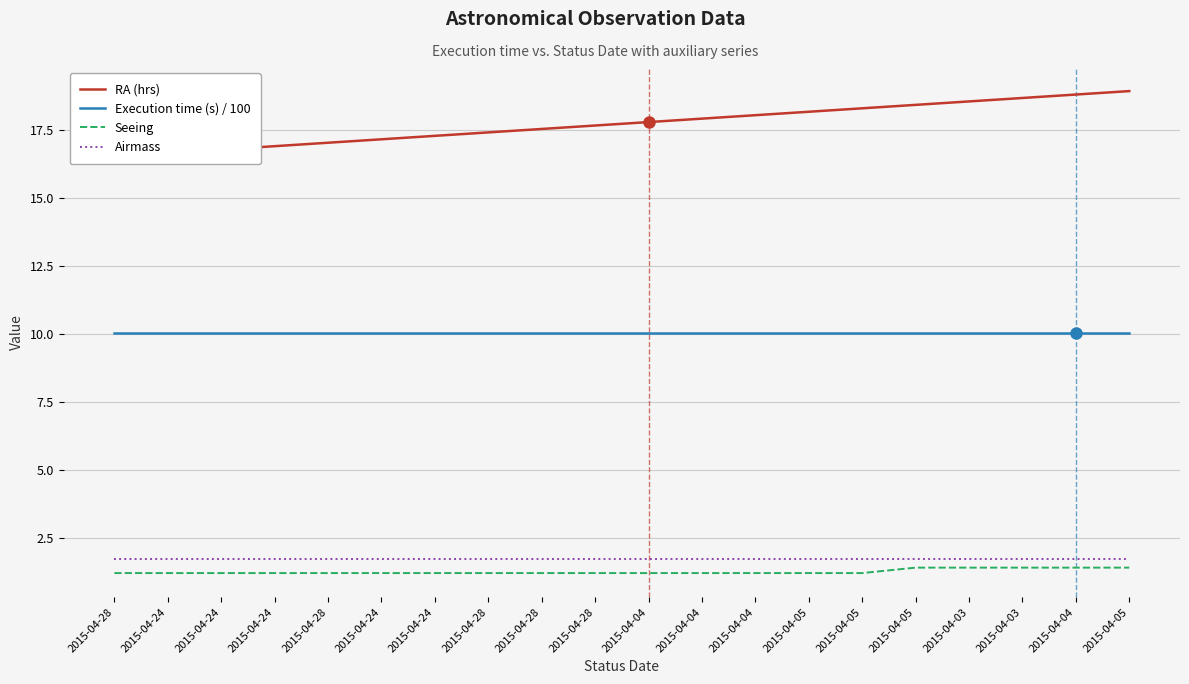

What is the difference between the highest and lowest values at 2015-04-04?

16.6